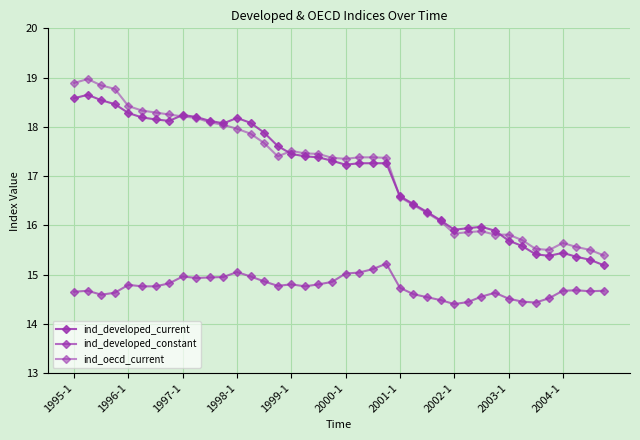

How many categories are shown in the chart?

40